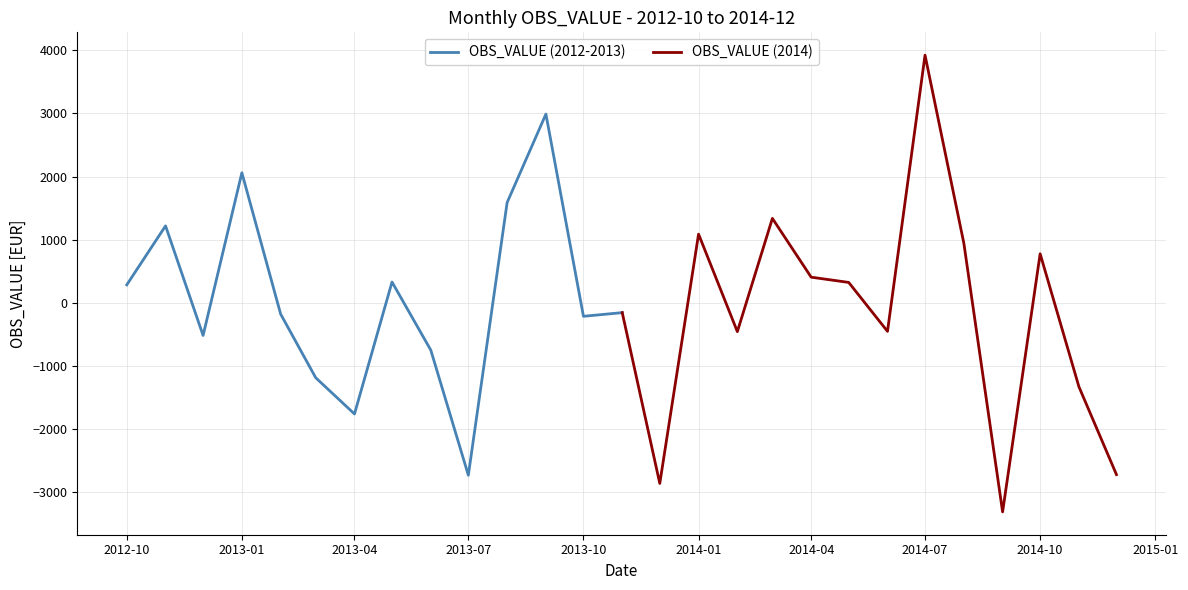

In OBS_VALUE (2014), how many points are higher than both neighbors (excluding endpoints)?

4